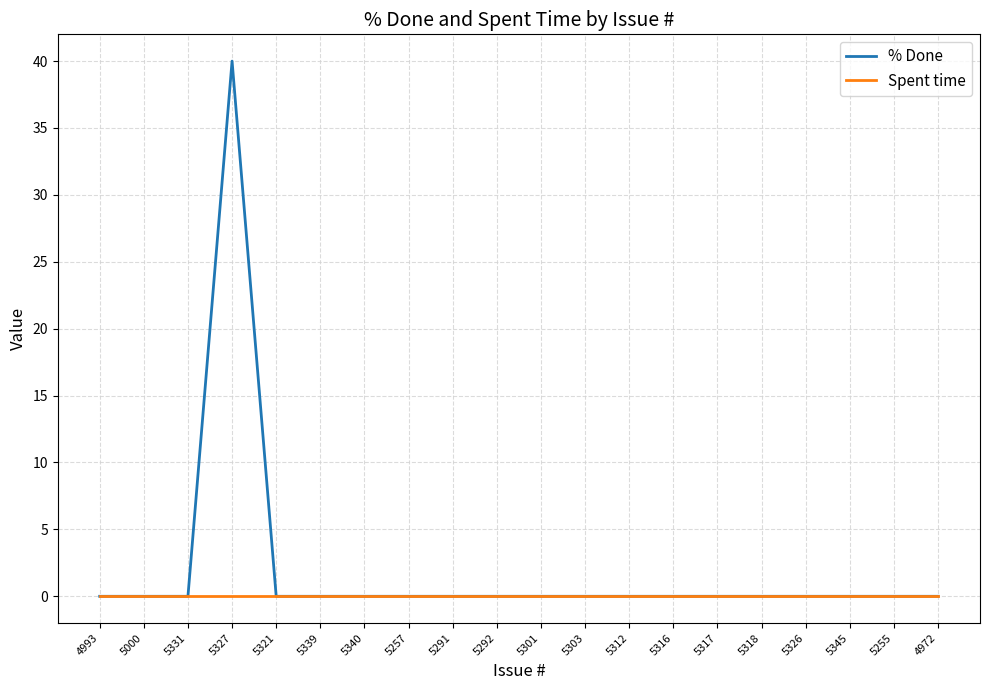

Which series has the largest range (max minus min)?

% Done